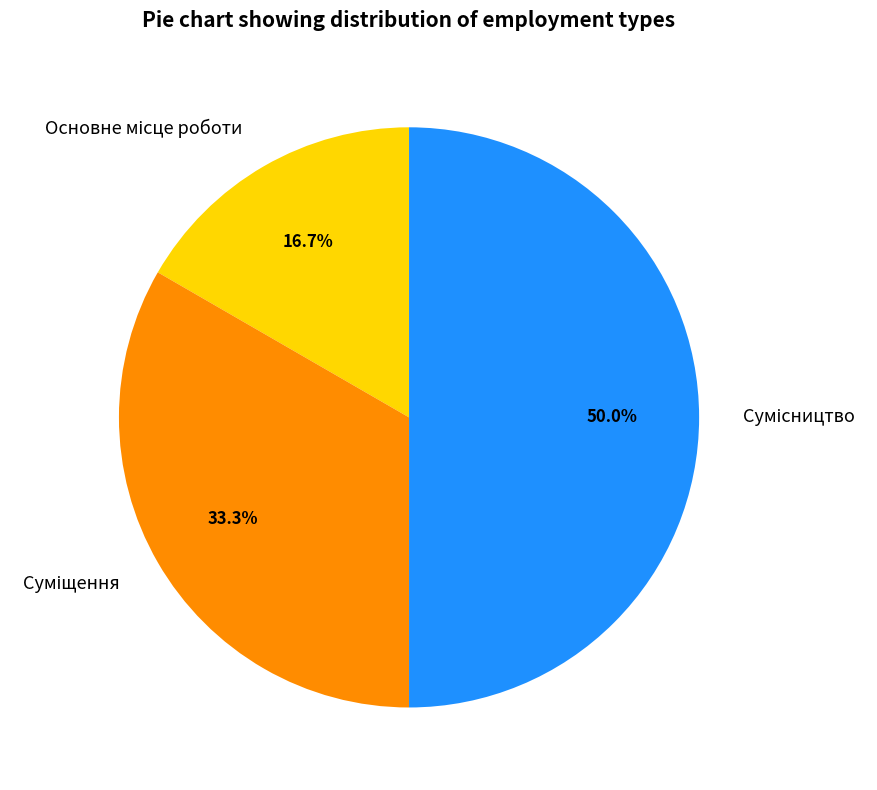

To the nearest percent, what is the average slice percentage?

33%